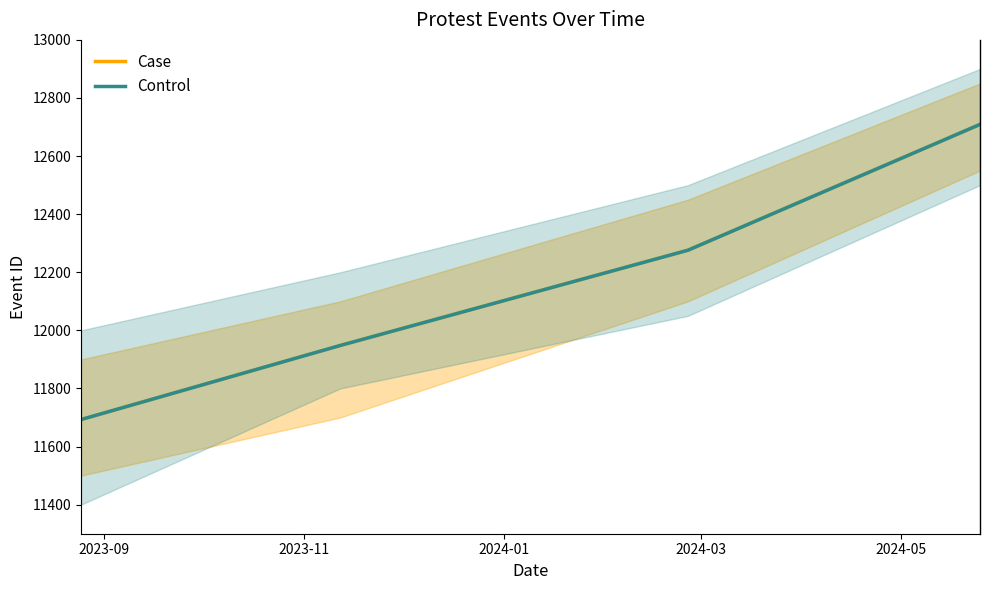

Rank the series by their maximum value, from highest to lowest.

Case, Control